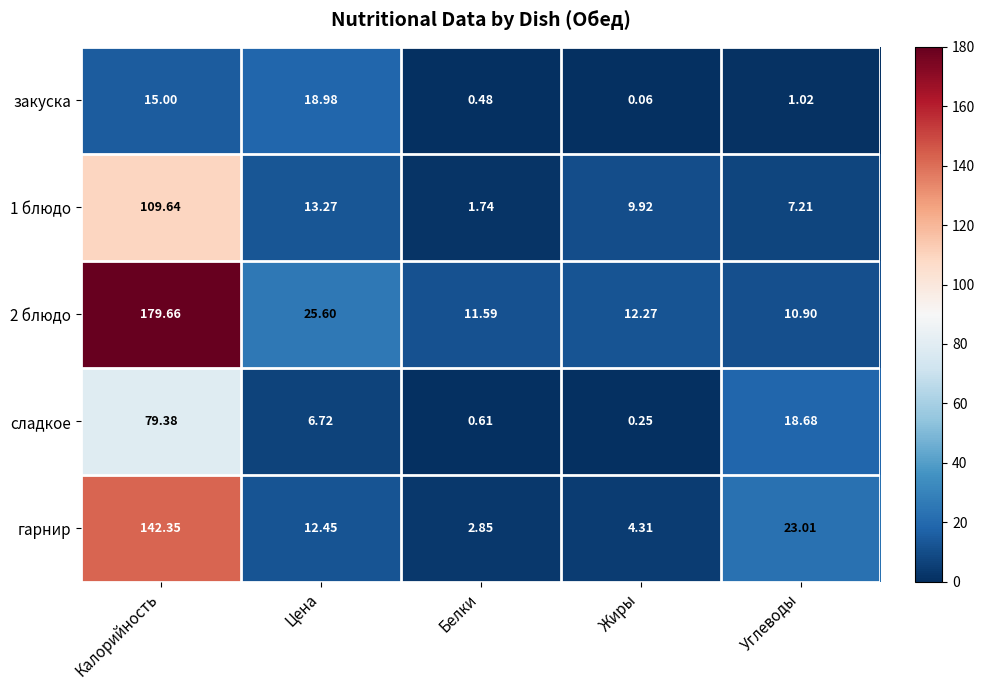

Is the value of сладкое at Калорийность greater than the value of закуска at Белки?

Yes